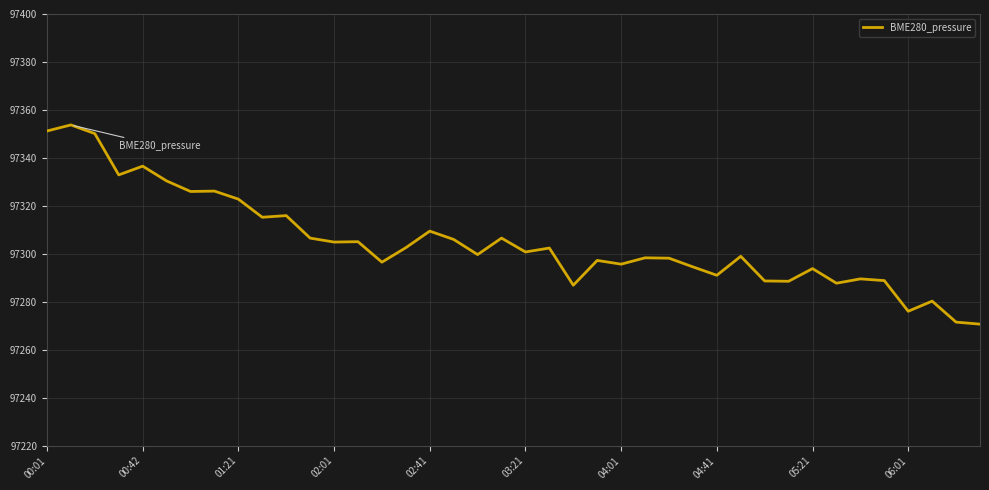

What is the difference between the maximum and minimum values?

83.1